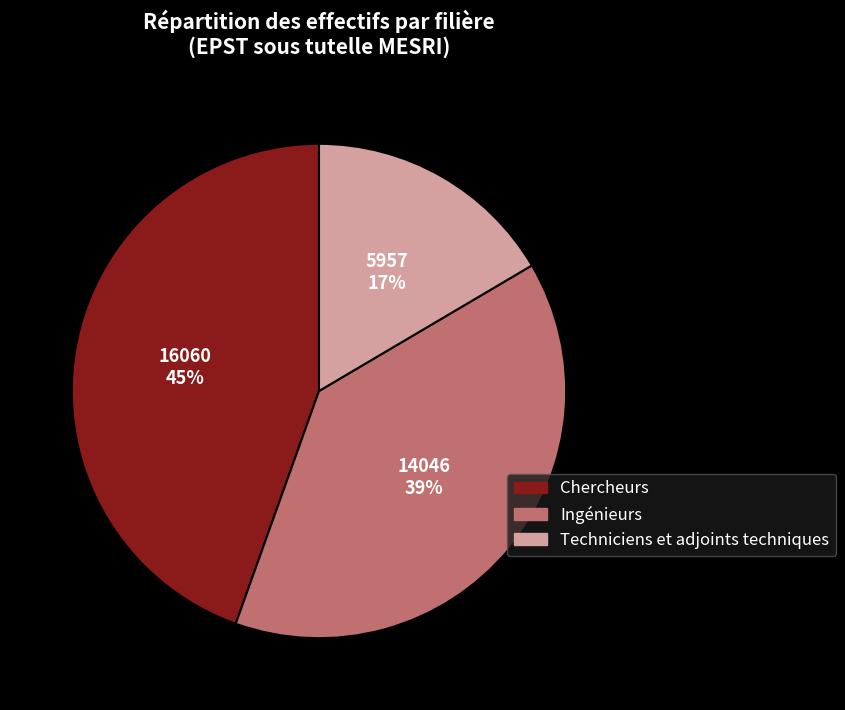

Is there a majority slice in this chart?

No